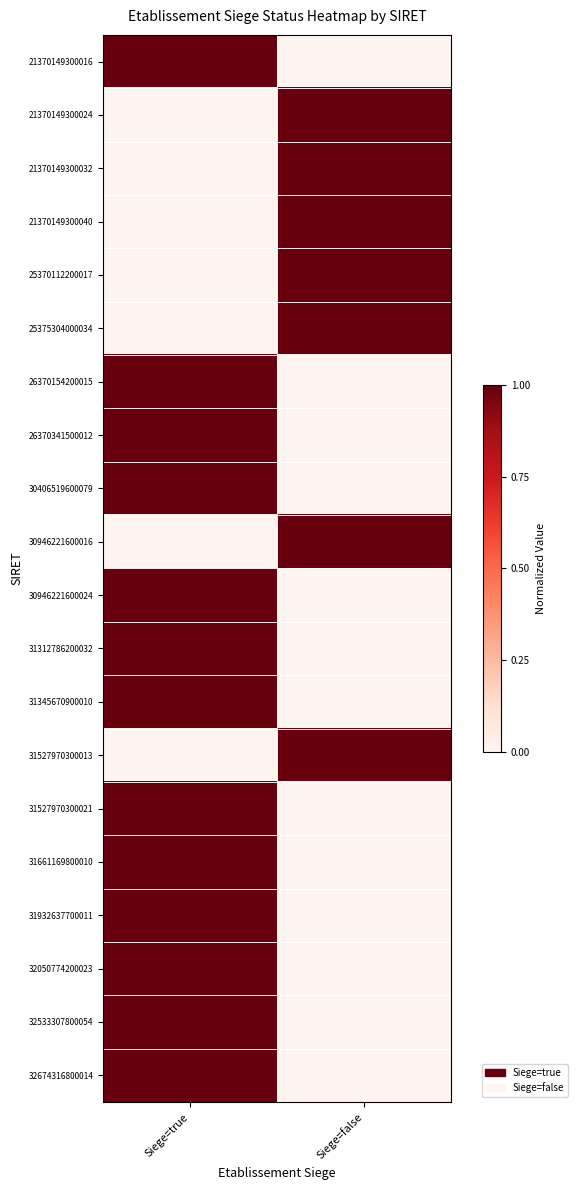

What is the difference between the highest and lowest values at Siege=true?

1.0